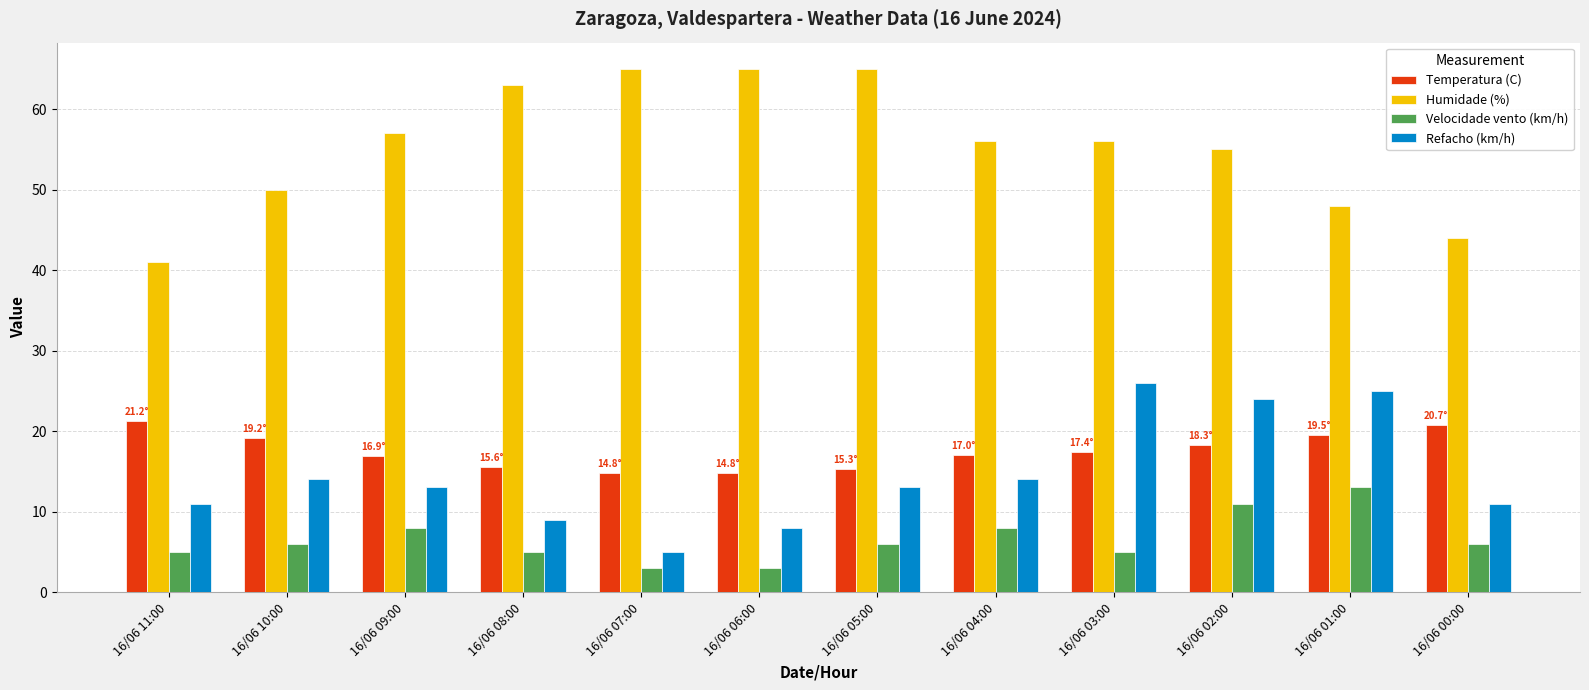

What is the label of the 4th bar from the right?

16/06 03:00